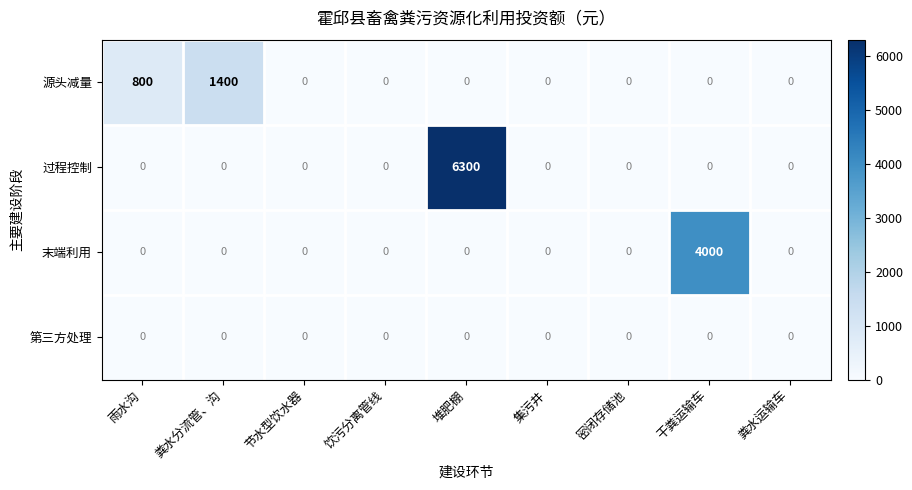

At which label does 源头减量 reach its peak?

粪水分流管、沟